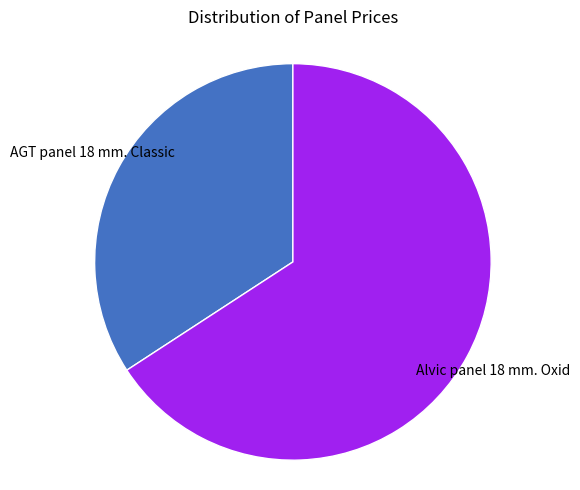

Is there a majority slice in this chart?

Yes